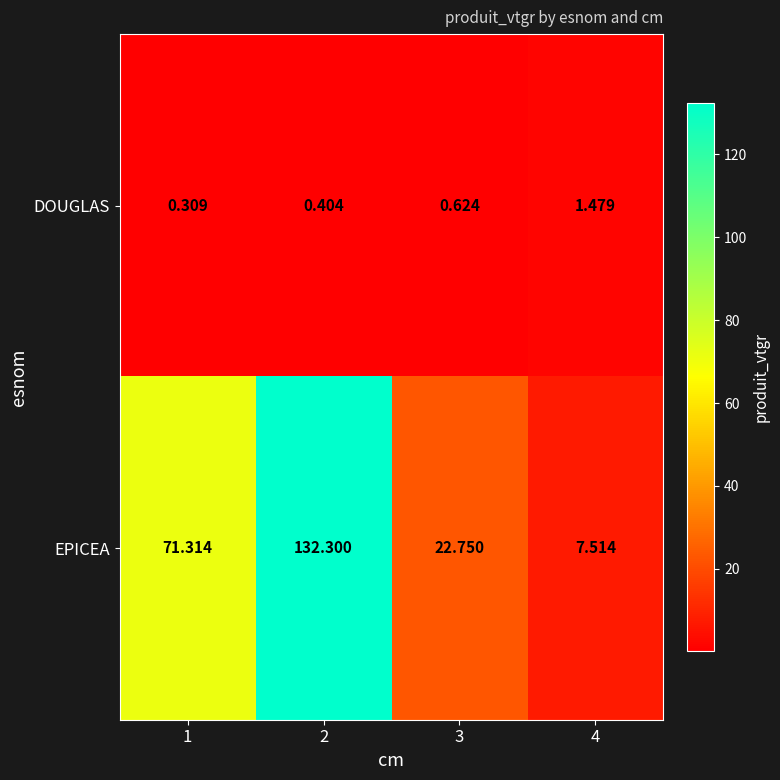

How many data points in EPICEA are less than 71?

2